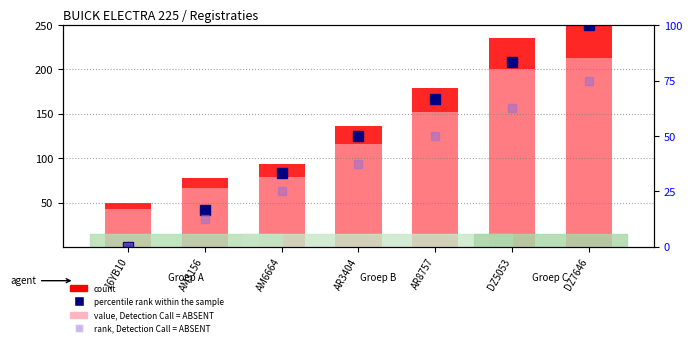

Reading left to right, extract all data points from this chart.

percentile rank within the sample: 0.0	41.7	83.3	125.0	166.7	208.3	250.0
rank, Detection Call = ABSENT: 0.0	31.3	62.5	93.8	125.0	156.2	187.5
count: 50.0	78.2	93.3	136.6	179.5	235.4	250.0
value, Detection Call = ABSENT: 42.5	66.5	79.3	116.1	152.6	200.1	212.5